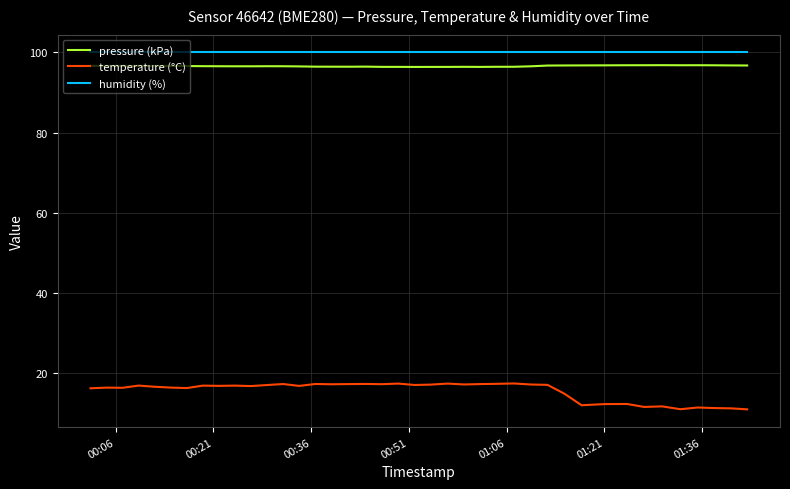

Which series has the largest range (max minus min)?

temperature (°C)